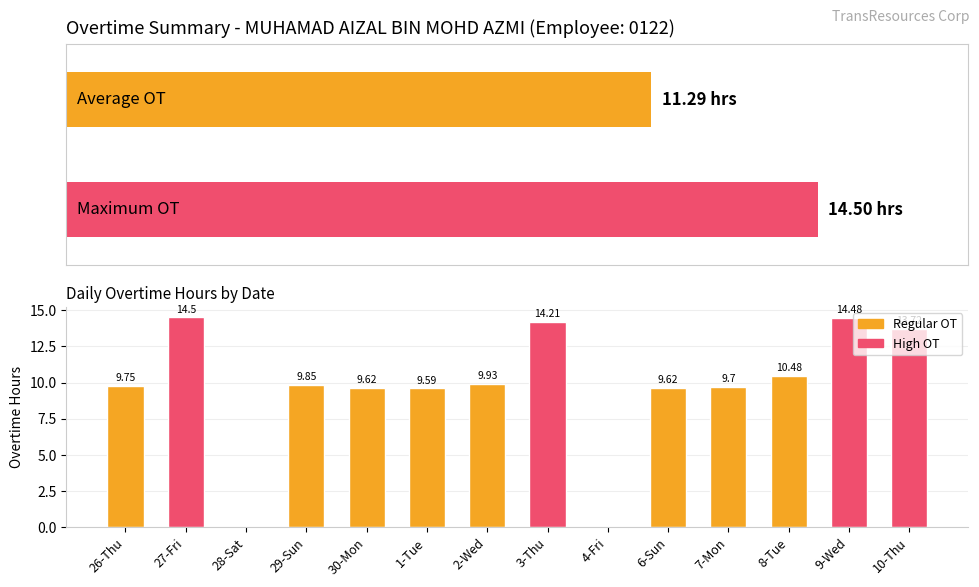

What is the change in value from 4-Fri to 8-Tue?

+10.5